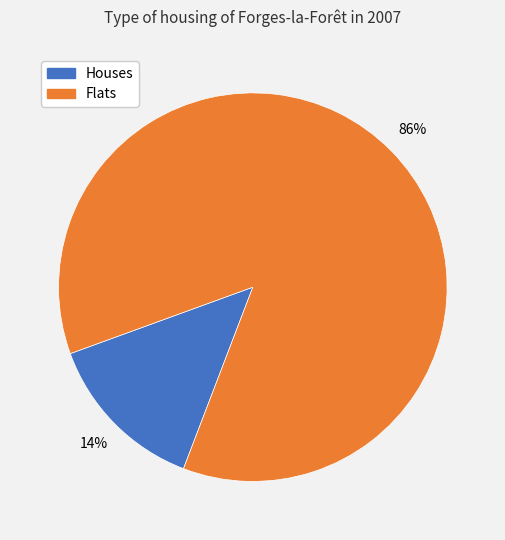

Is there any slice that represents more than half of the pie?

Yes